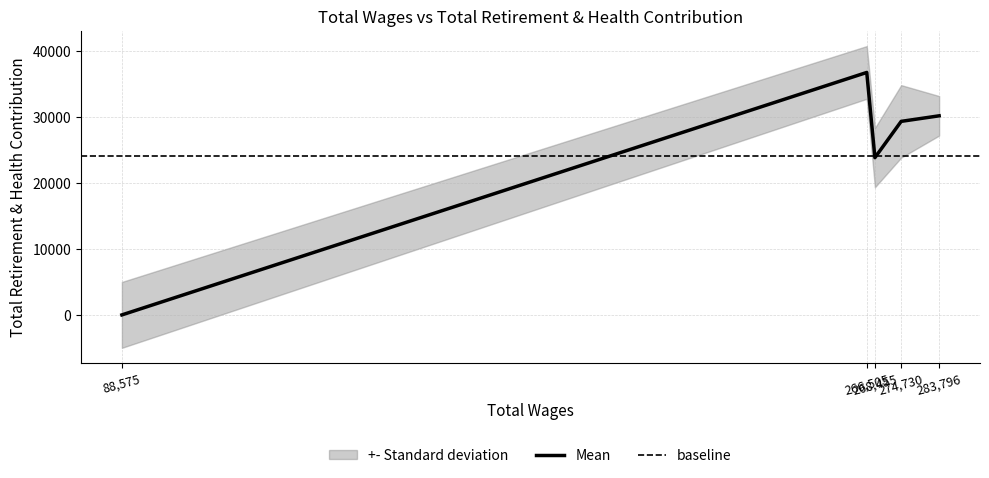

List the labels in order of value, largest first.

266505, 283796, 274730, 268455, 88575